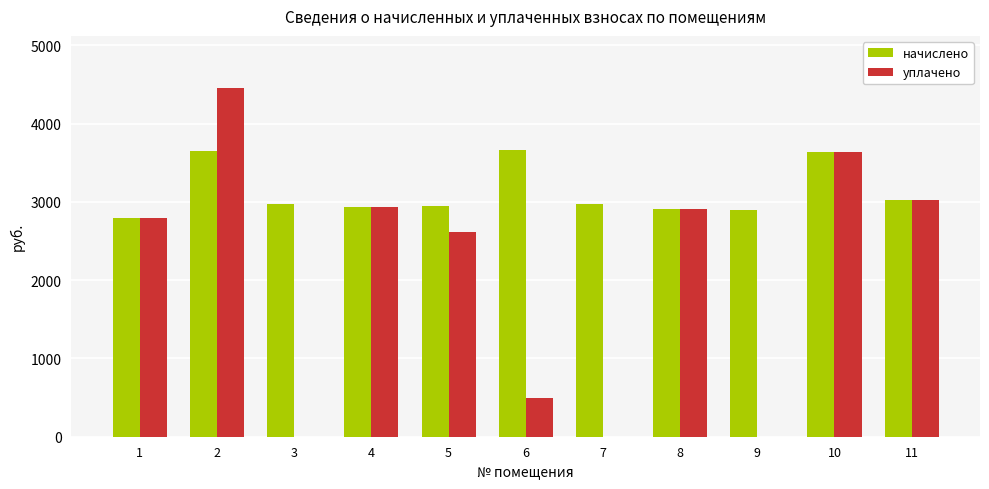

Are the bars grouped side by side (vs. stacked)?

Yes